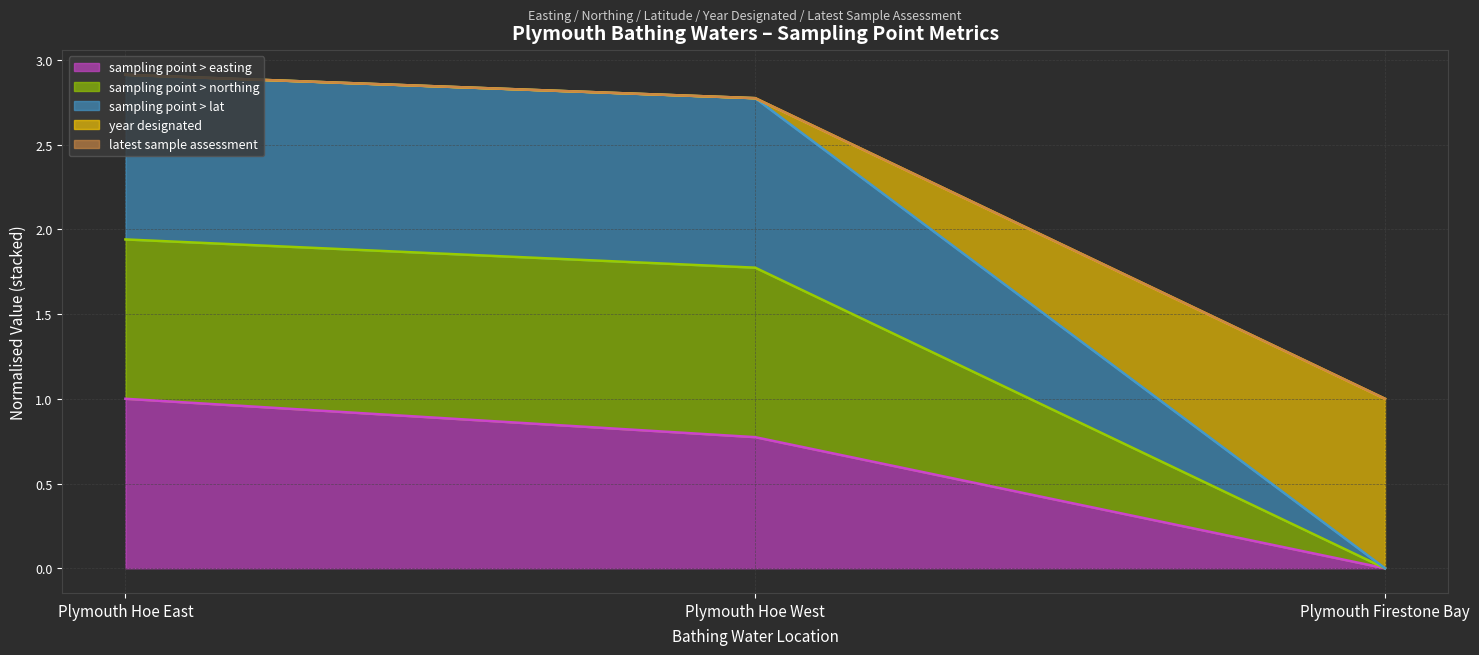

What is the difference between the highest and lowest values at Plymouth Firestone Bay?

1.0